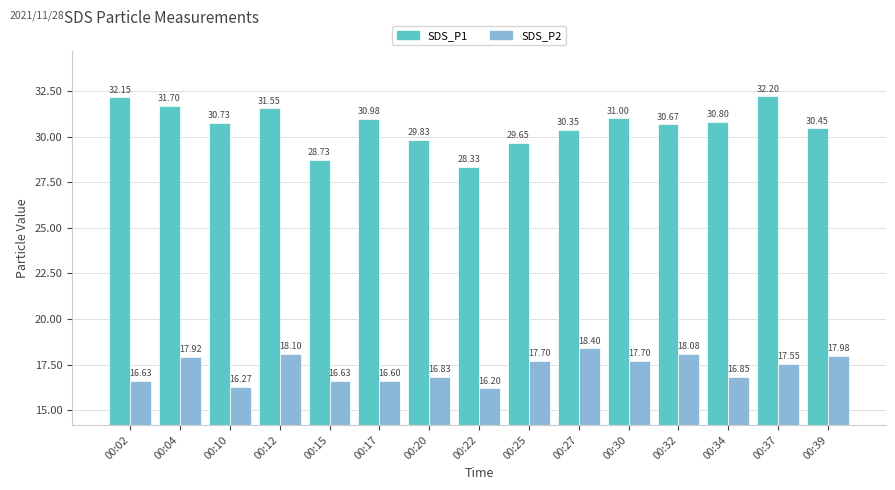

Is it true that SDS_P1 equals 31.6 at 00:12?

True